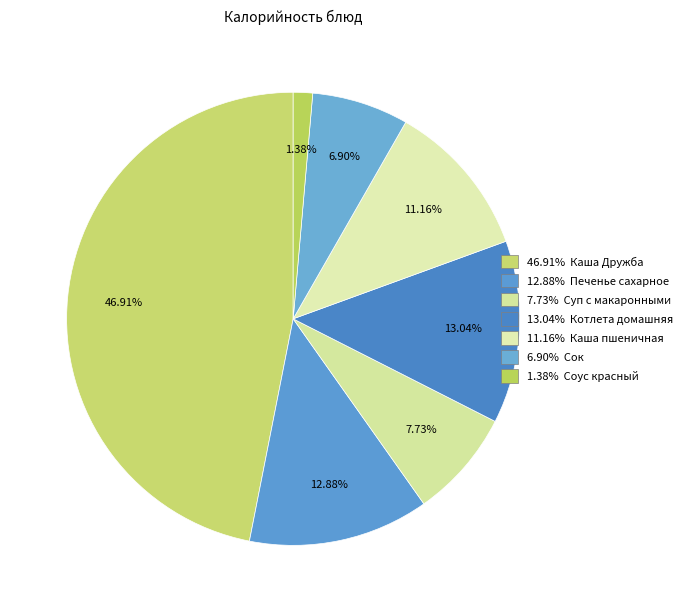

Count the number of slices in the pie.

7